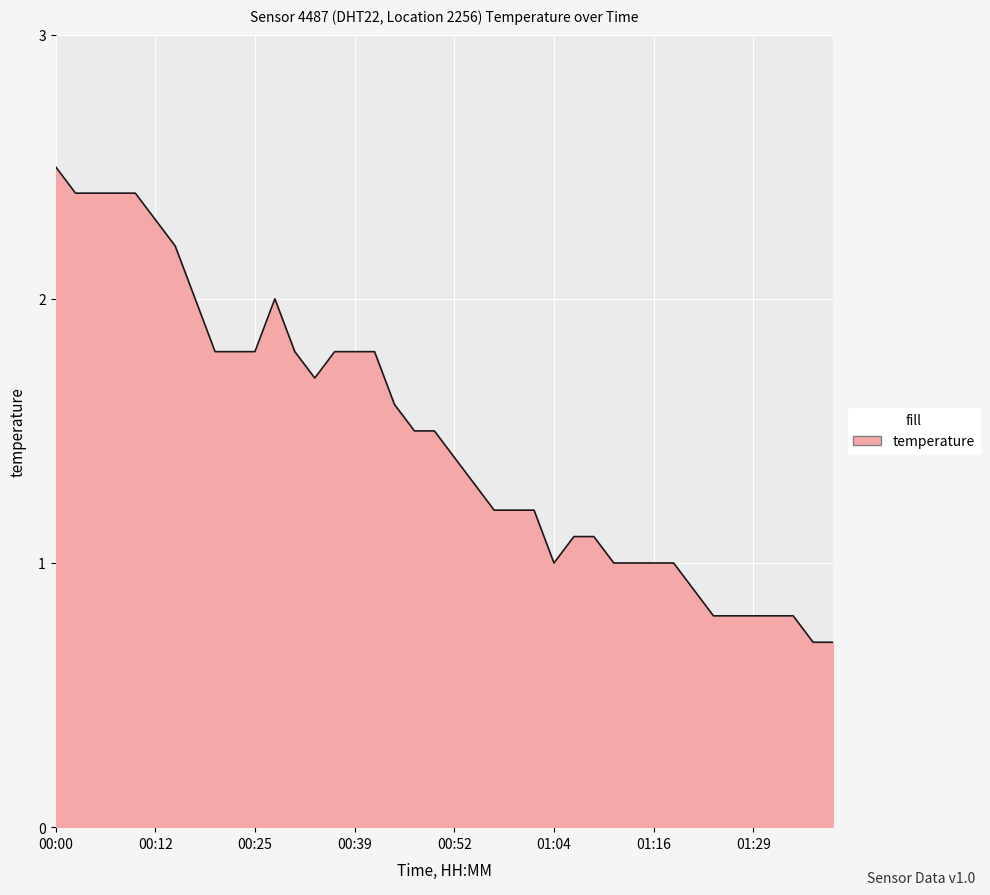

What is the difference between the maximum and minimum values?

1.8